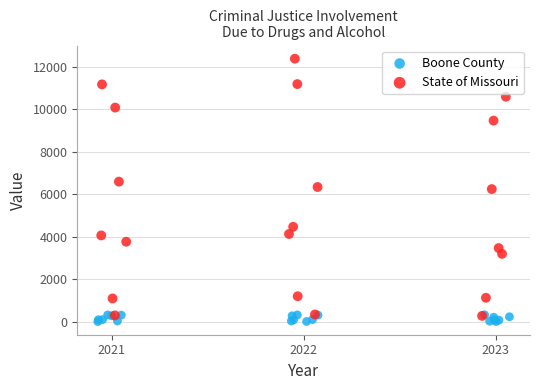

Which series contains the highest Y value?

State of Missouri